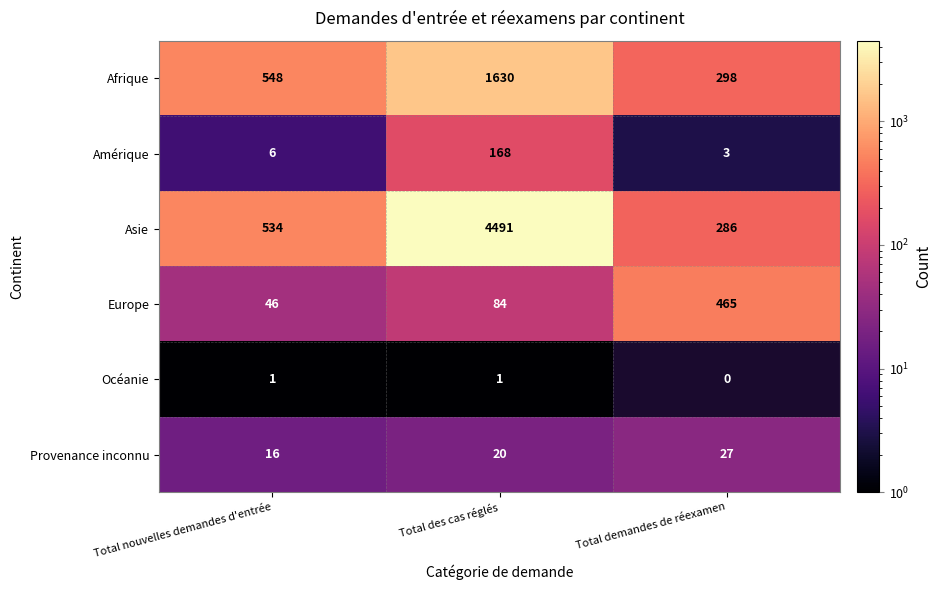

What is the maximum value shown in the chart?

4491.0